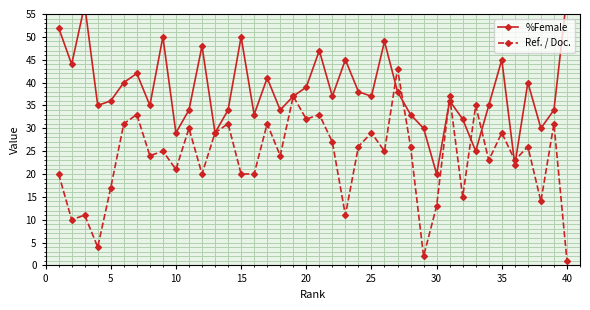

What is the difference between the maximum and minimum values in the %Female series?

39